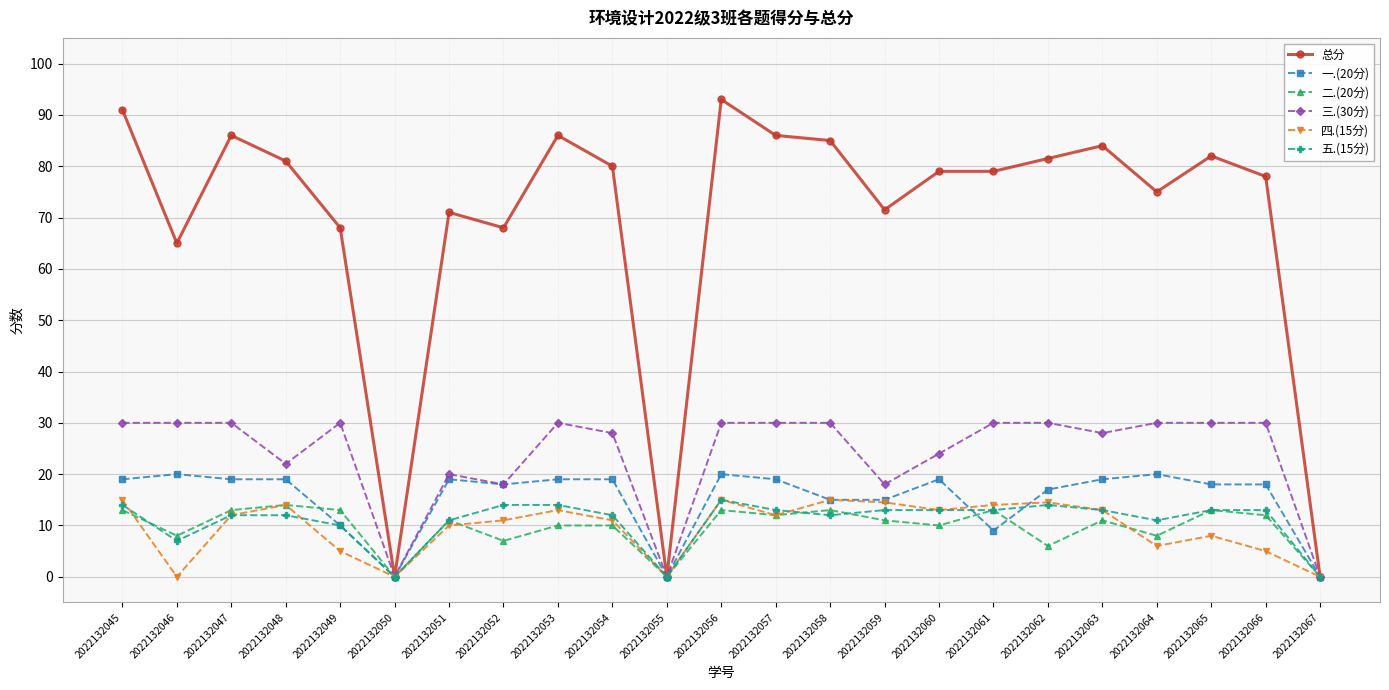

Which series changed the most between 2022132056 and 2022132065?

总分